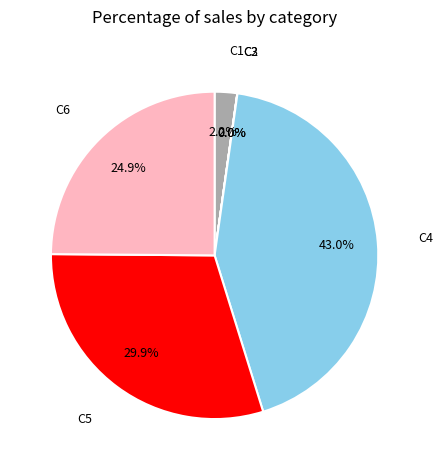

Does any single category account for the majority?

No